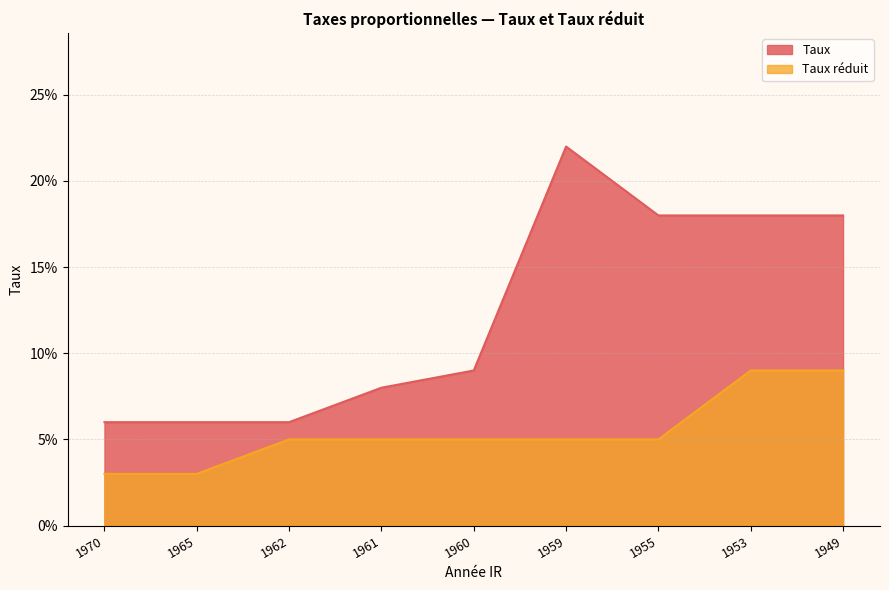

What is the sum of all Taux values?

1.1